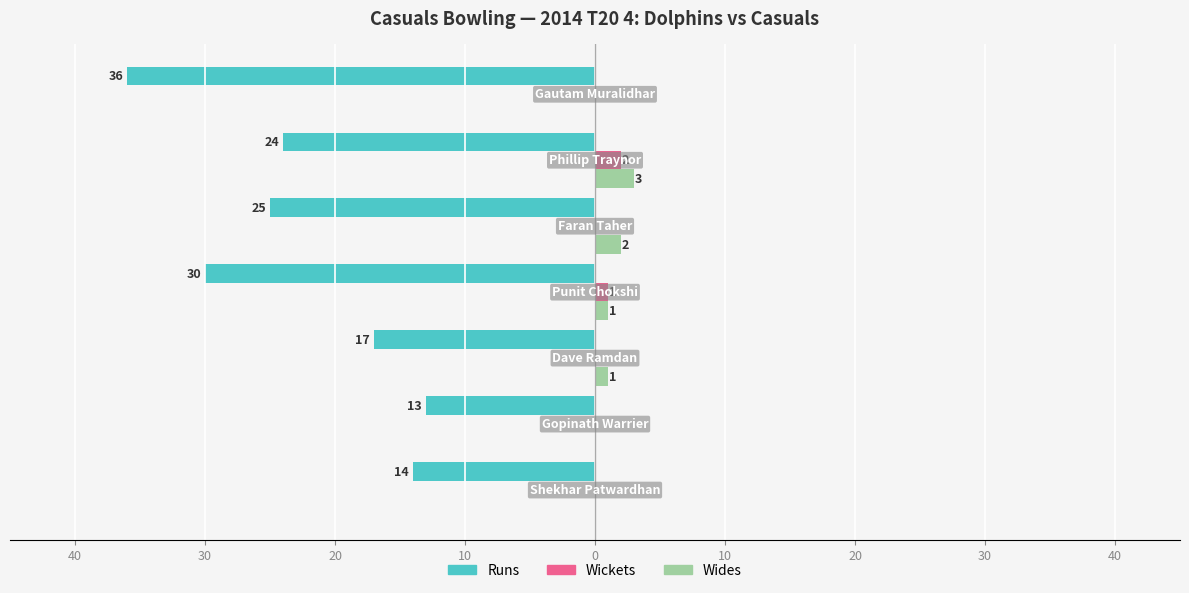

What are all the series names shown in the legend?

Runs, Wickets, Wides